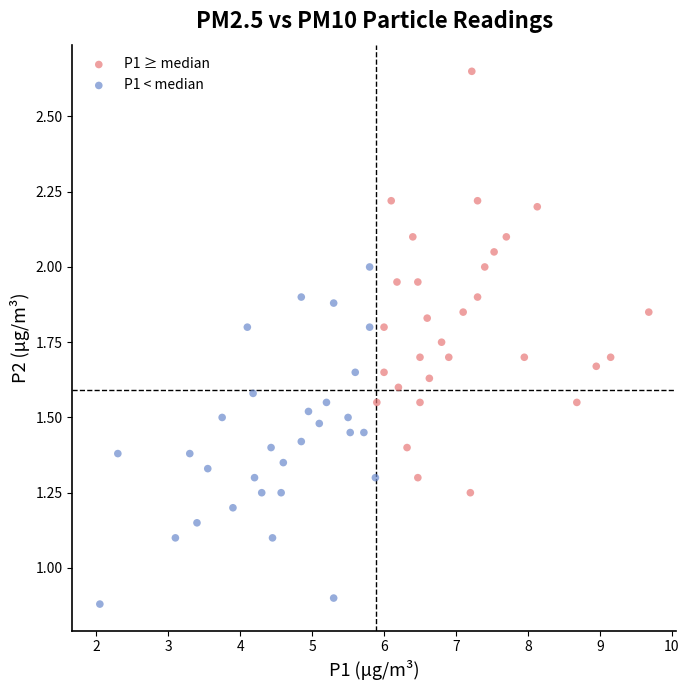

What are all the series names shown in the legend?

P1 ≥ median, P1 < median